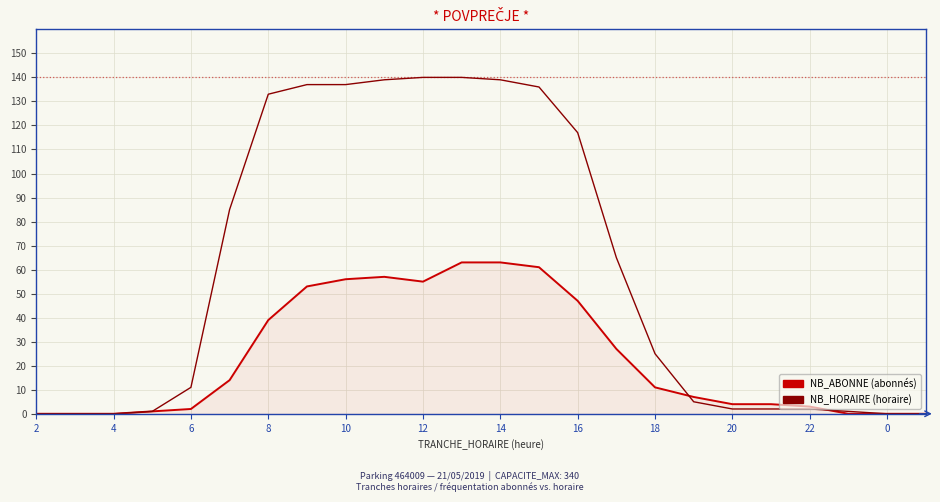

Which series has the largest total across all categories?

NB_HORAIRE (horaire)